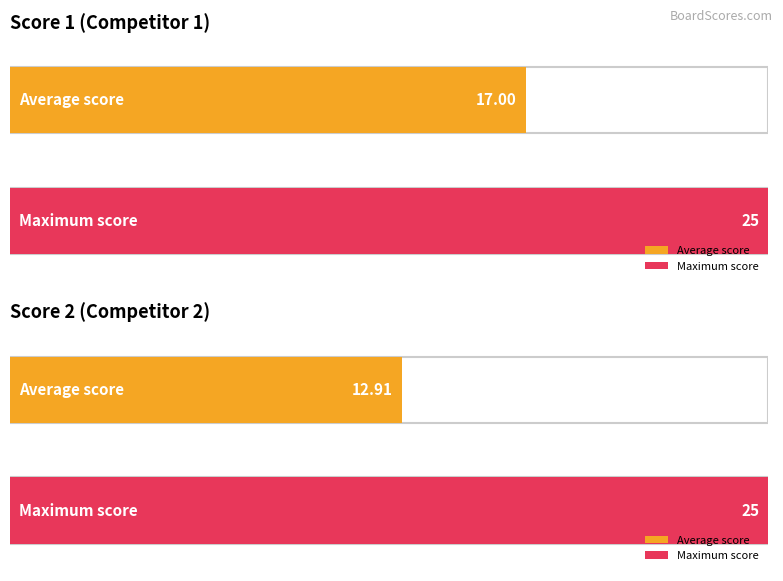

Which series has the largest total across all categories?

Score 1